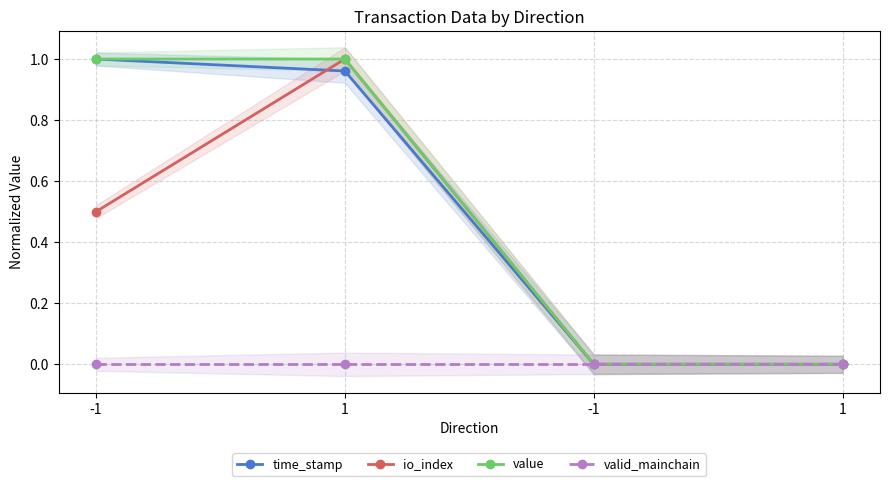

Rank the series by their maximum value, from lowest to highest.

valid_mainchain, value, io_index, time_stamp